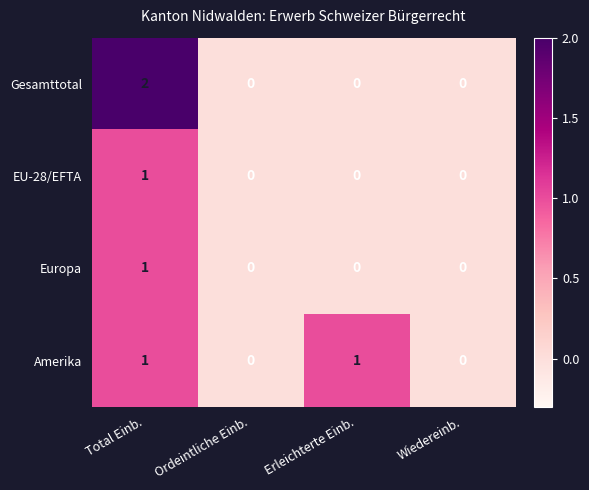

Reading right to left, transcribe all the data shown in this chart.

Gesamttotal: 0	0	0	2
EU-28/EFTA: 0	0	0	1
Europa: 0	0	0	1
Amerika: 0	1	0	1